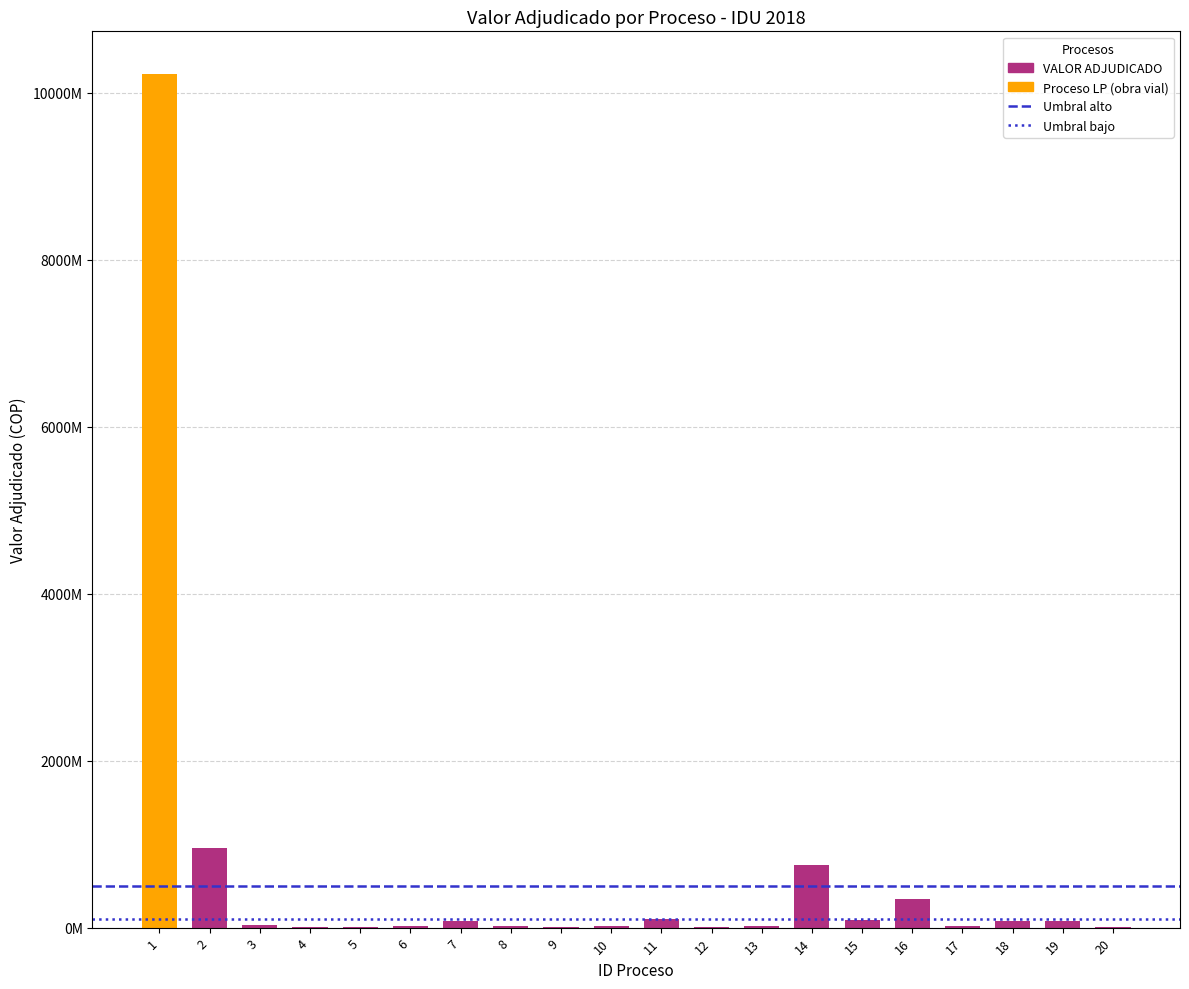

Are the bars grouped side by side (vs. stacked)?

No